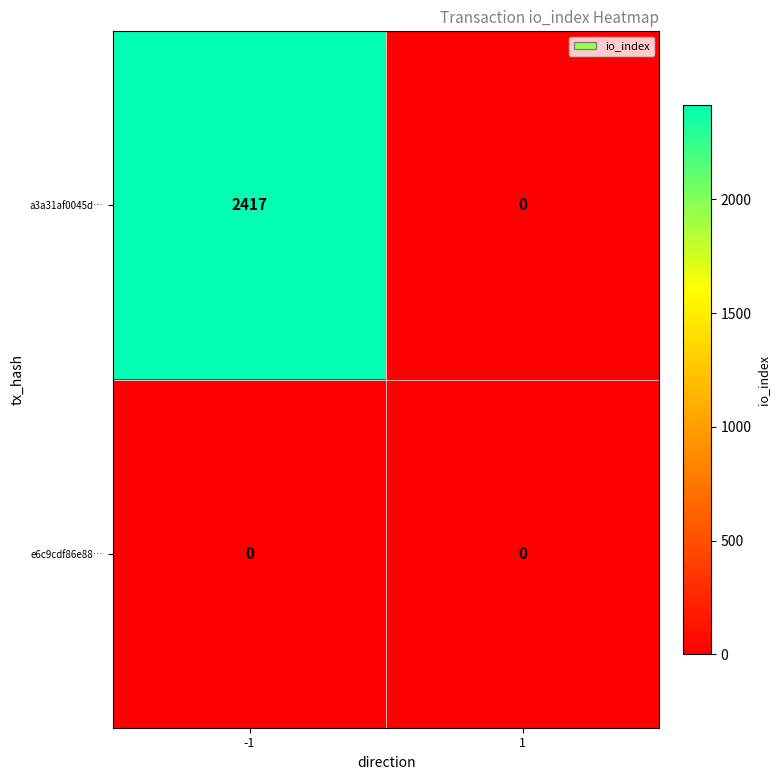

What is the difference between the maximum and minimum values in the a3a31af0045d… series?

2417